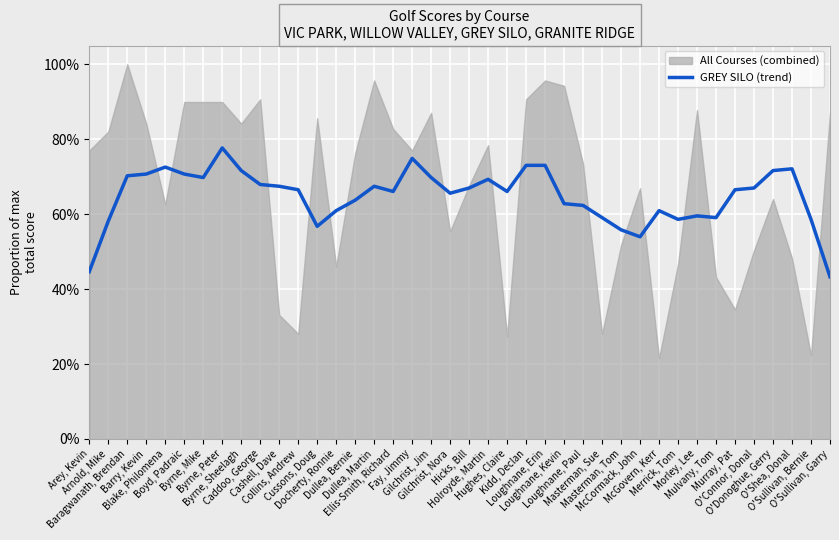

Reading left to right, transcribe all the data shown in this chart.

Arey, Kevin=0.4	Arnold, Mike=0.6	Baragwanath, Brendan=0.7	Barry, Kevin=0.7	Blake, Philomena=0.7	Boyd, Padraic=0.7	Byrne, Mike=0.7	Byrne, Peter=0.8	Byrne, Sheelagh=0.7	Caddoo, George=0.7	Cashell, Dave=0.7	Collins, Andrew=0.7	Cussons, Doug=0.6	Docherty, Ronnie=0.6	Dullea, Bernie=0.6	Dullea, Martin=0.7	Ellis-Smith, Richard=0.7	Fay, Jimmy=0.7	Gilchrist, Jim=0.7	Gilchrist, Nora=0.7	Hicks, Bill=0.7	Holroyde, Martin=0.7	Hughes, Claire=0.7	Kidd, Declan=0.7	Loughnane, Erin=0.7	Loughnane, Kevin=0.6	Loughnane, Paul=0.6	Masterman, Sue=0.6	Masterman, Tom=0.6	McCormack, John=0.5	McGovern, Kerr=0.6	Merrick, Tom=0.6	Morley, Lee=0.6	Mulvany, Tom=0.6	Murray, Pat=0.7	O'Connor, Donal=0.7	O'Donoghue, Gerry=0.7	O'Shea, Donal=0.7	O'Sullivan, Bernie=0.6	O'Sullivan, Garry=0.4